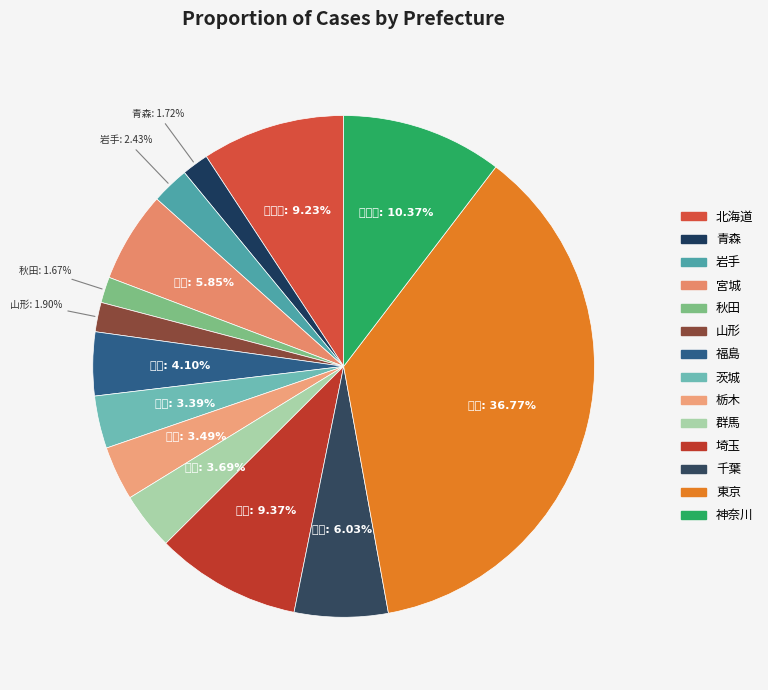

Is 栃木 the majority of the pie?

No